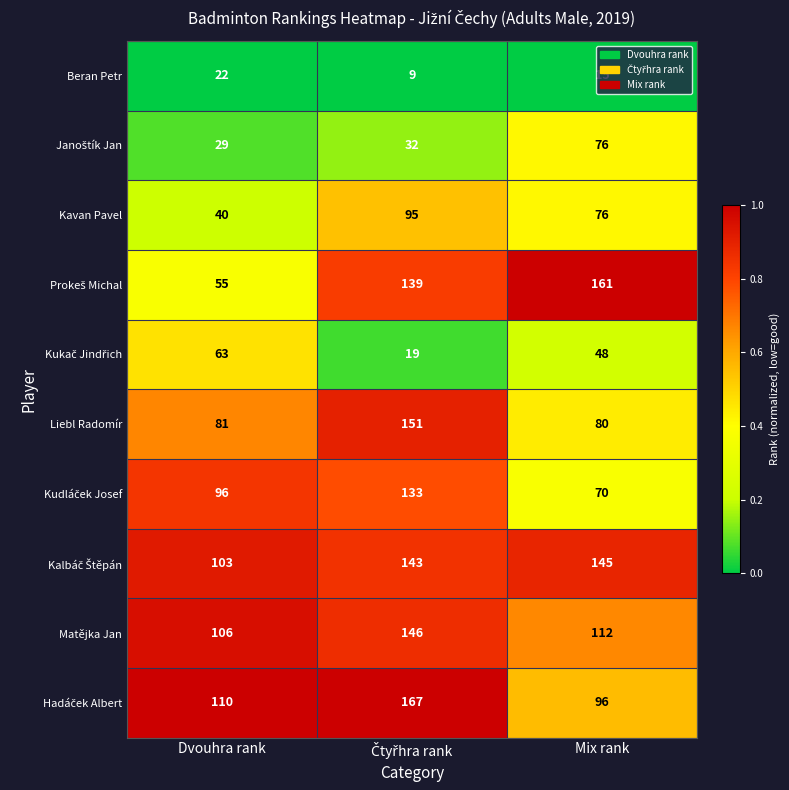

What is the greatest value displayed?

167